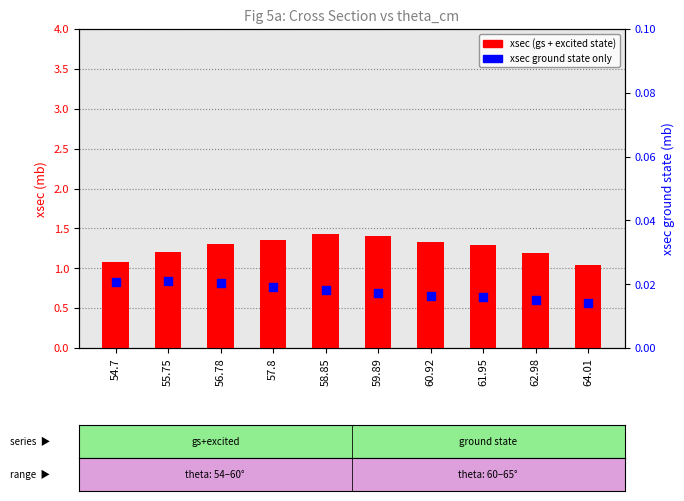

Which series reaches the minimum Y coordinate?

xsec ground state